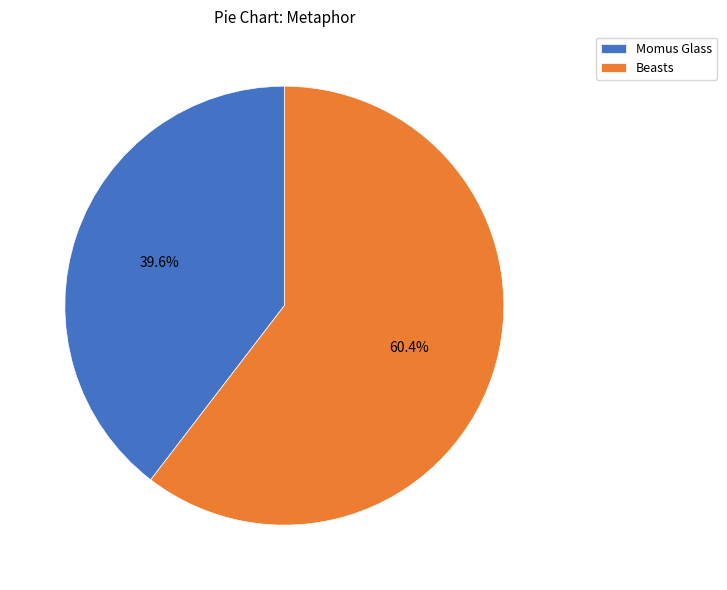

To the nearest percent, what portion does Beasts represent?

60%